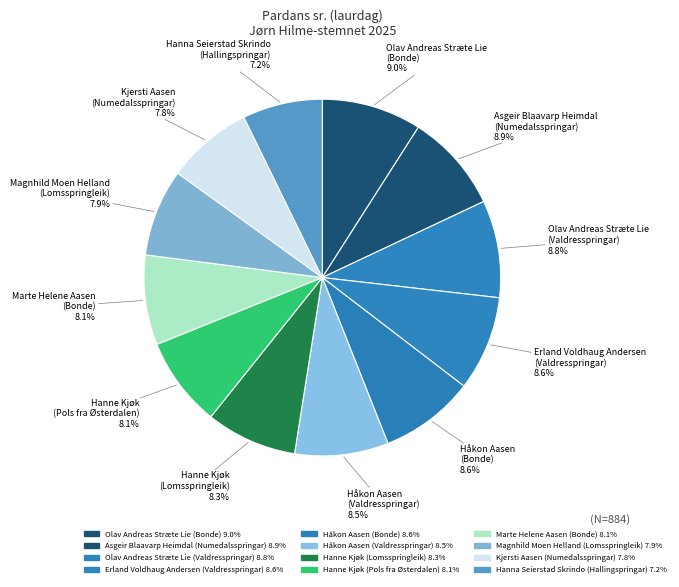

Count the number of slices in the pie.

12